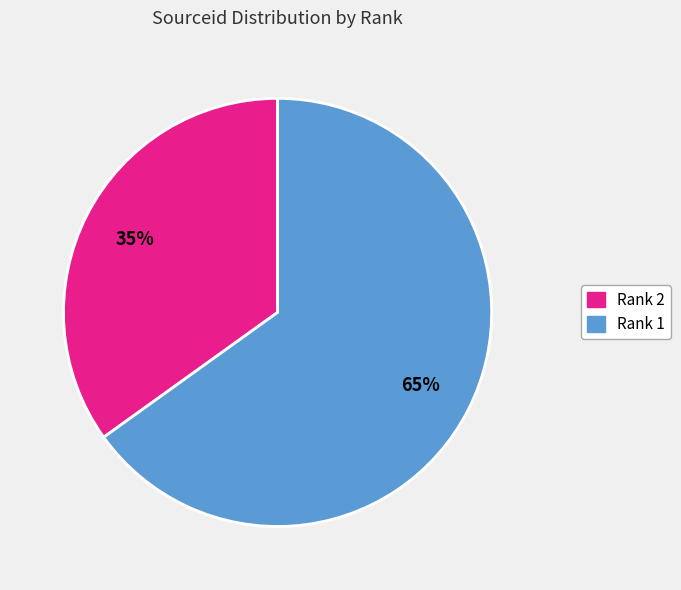

Is there a majority slice in this chart?

Yes